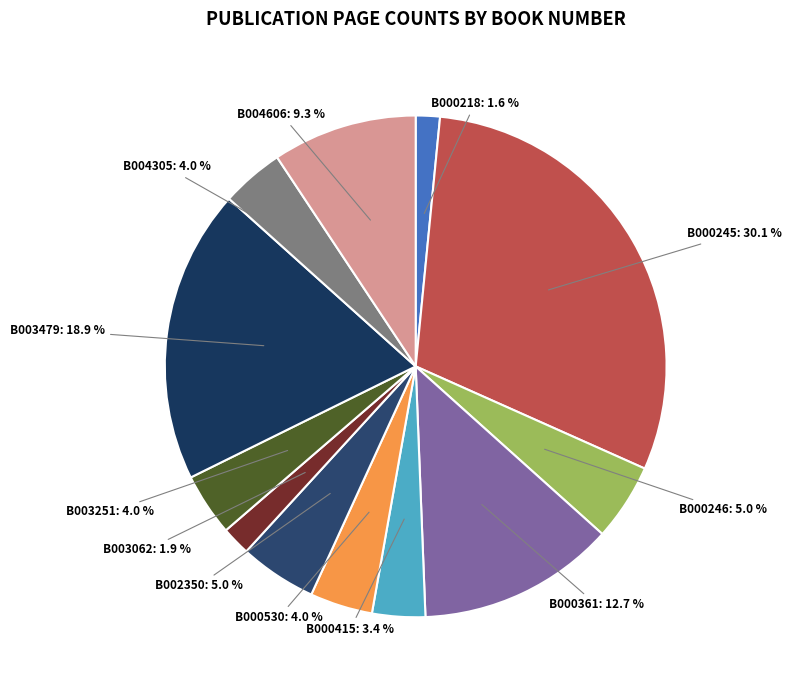

Count the number of slices in the pie.

12